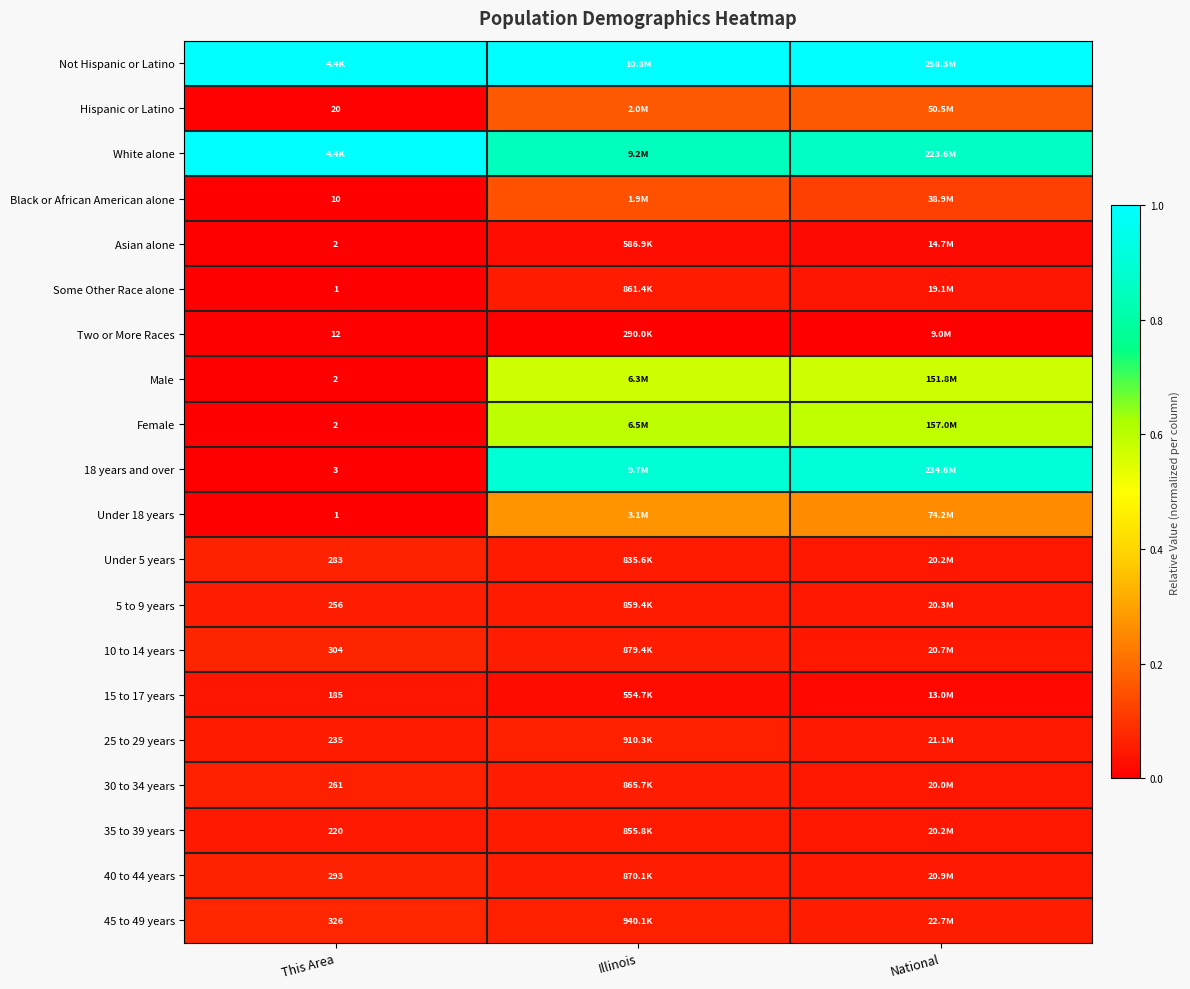

How many categories are shown in the chart?

3